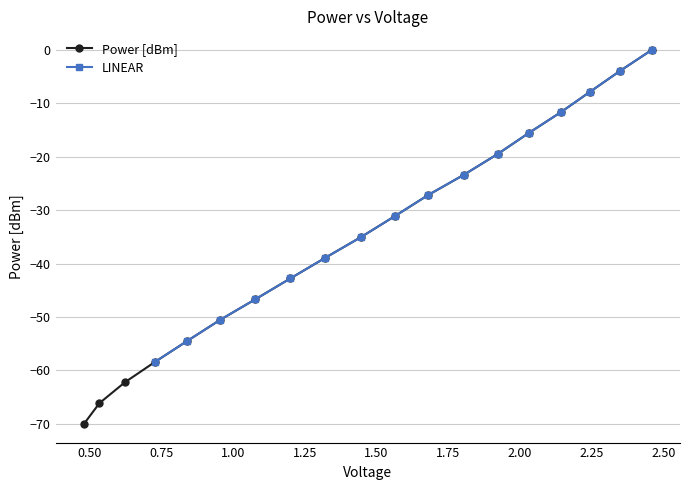

Does the chart display data point markers on the line(s)?

Yes